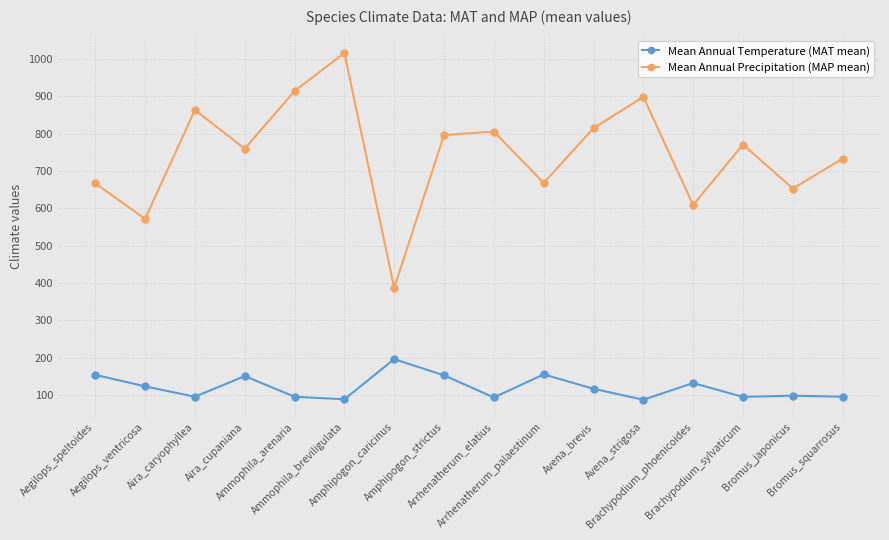

What is the value of the Mean Annual Precipitation (MAP mean) point at the 9th from the left?

805.4